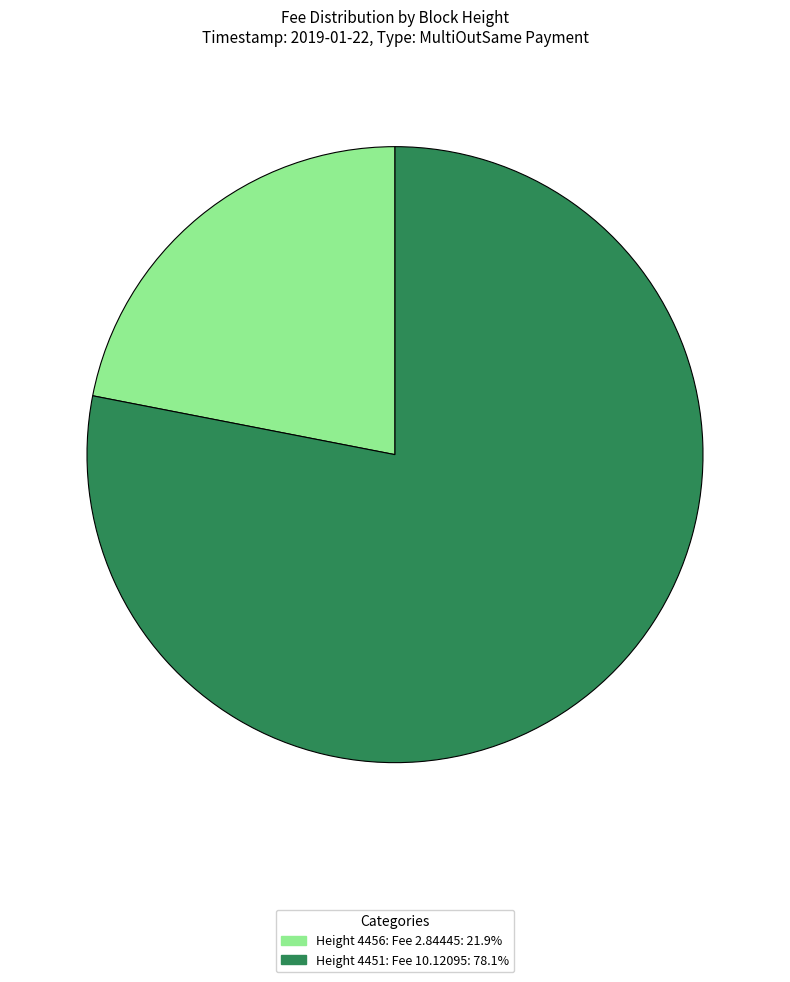

Is there any slice that represents more than half of the pie?

Yes